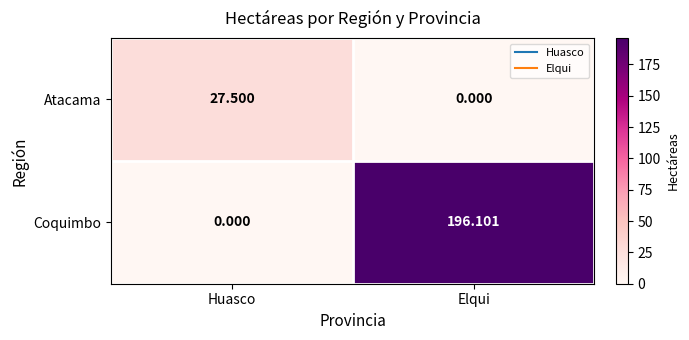

Which series has the largest range (max minus min)?

Coquimbo